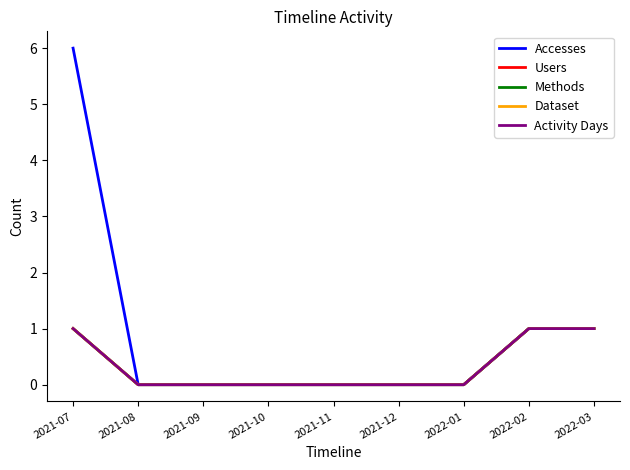

Does the chart display data point markers on the line(s)?

No